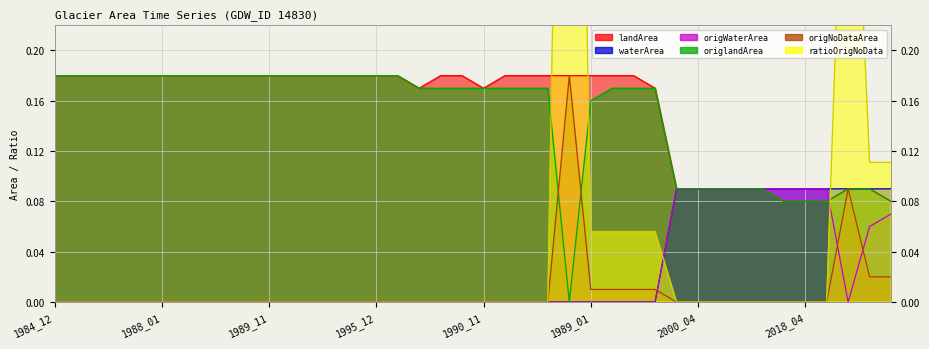

The value of ratioOrigNoData at 1999_12 is 0.0. True or false?

True